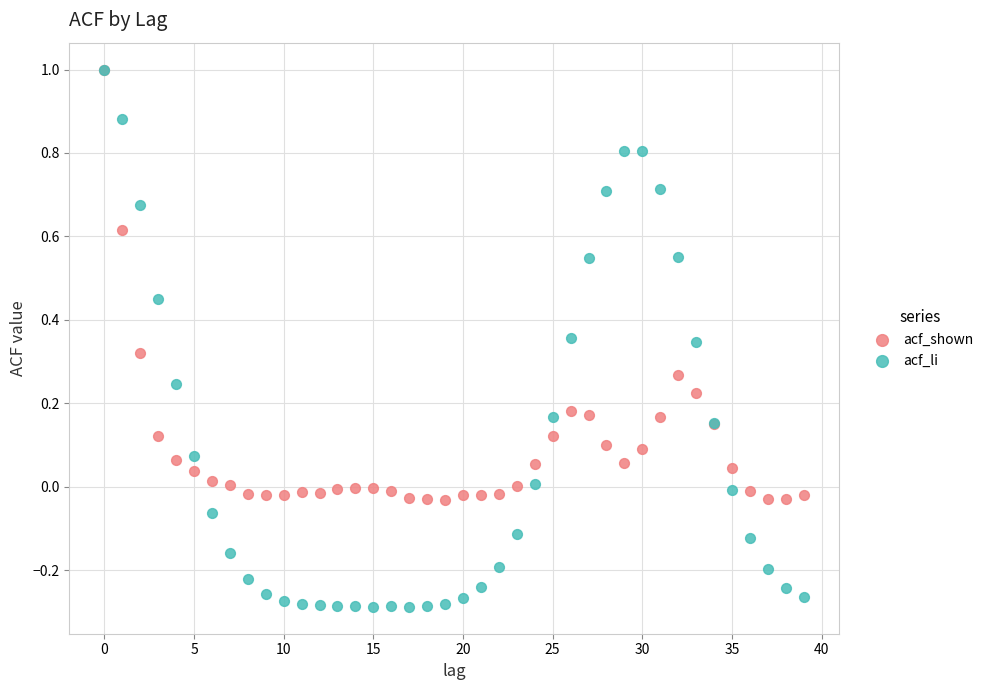

What are all the series names shown in the legend?

acf_shown, acf_li